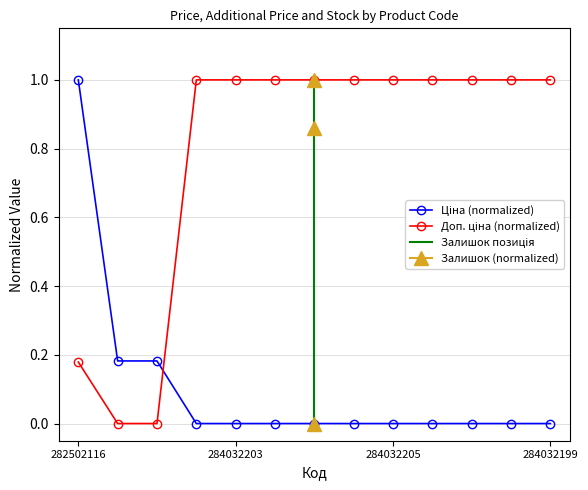

What is the label of the 7th point from the left?

284032207